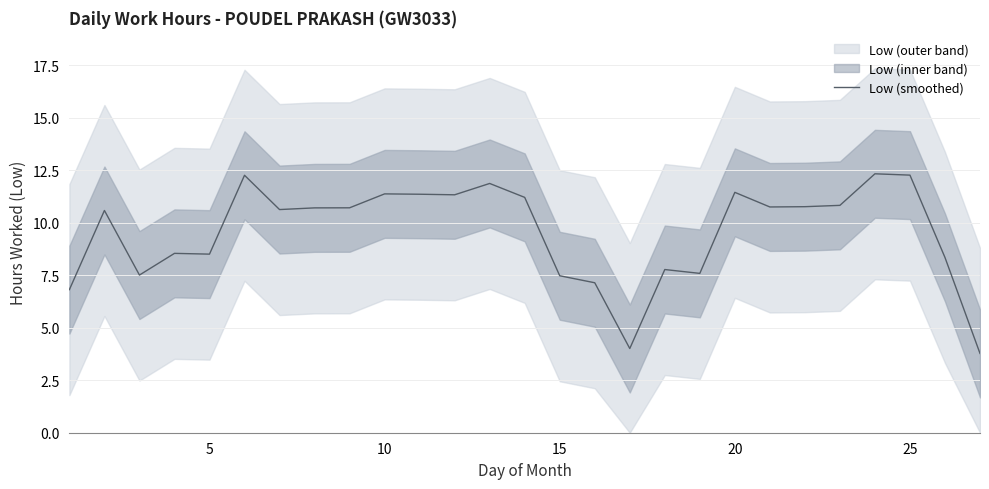

How many interior local valleys (lower than both neighbors) does the data have?

7